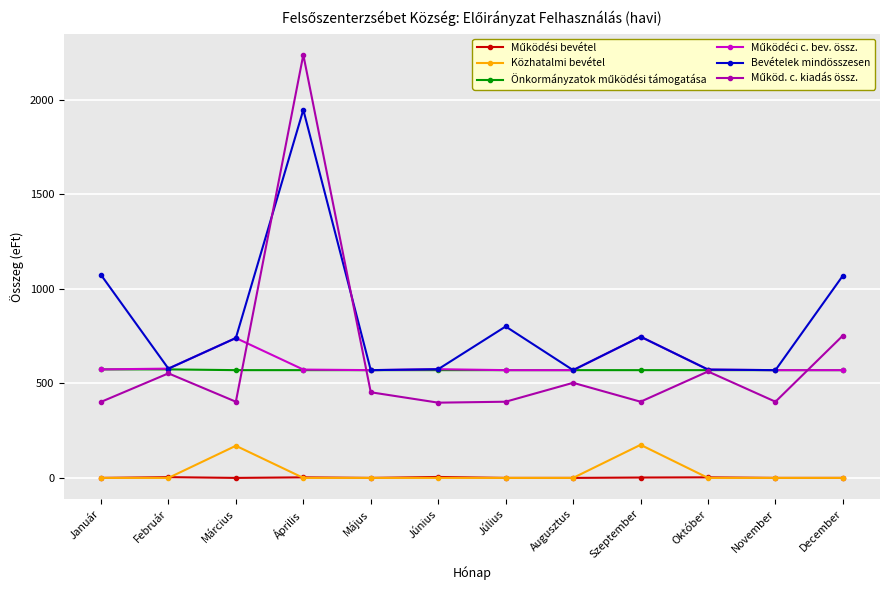

What is the average value of the Közhatalmi bevétel series?

29